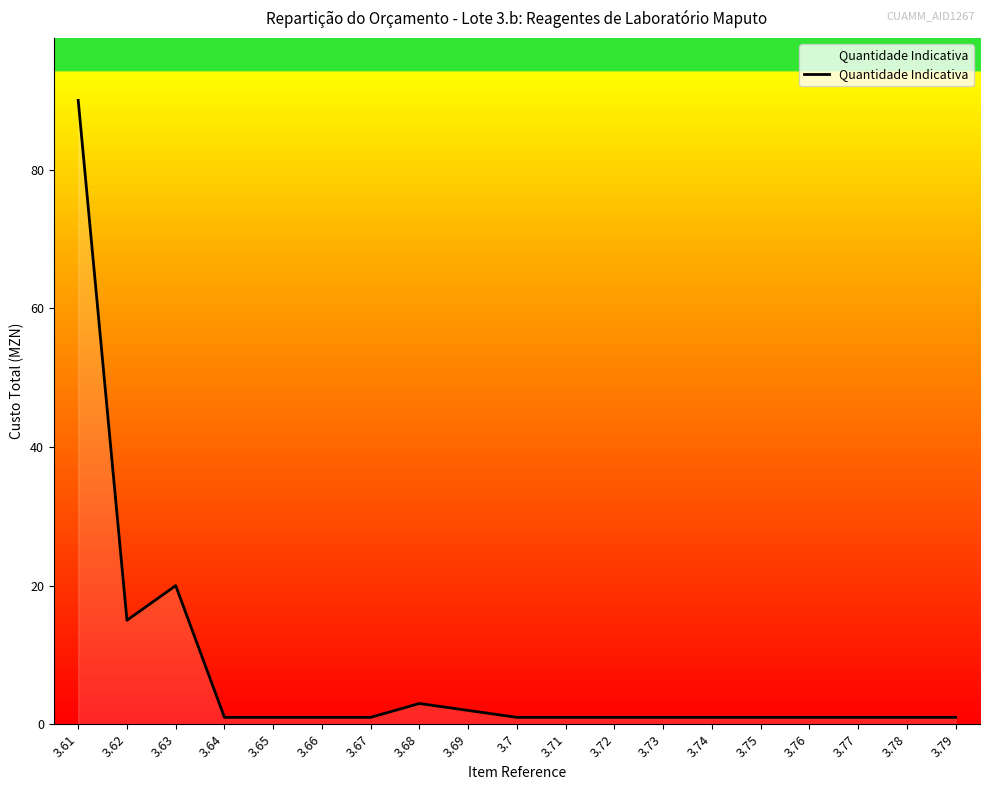

The chart shows a value of 6 at 3.63. True or false?

False